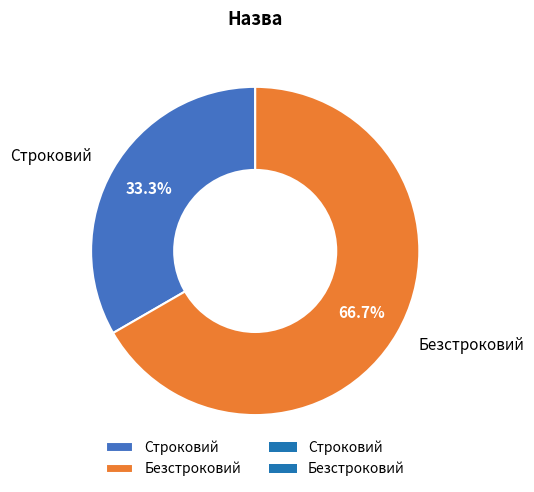

Is it true that Безстроковий is 67% of the pie?

True